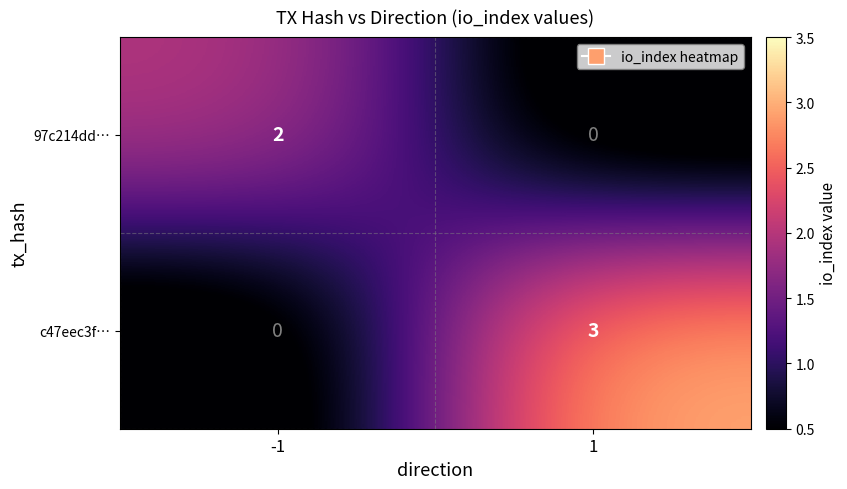

List the series in order of their peak value, highest first.

c47eec3f…, 97c214dd…